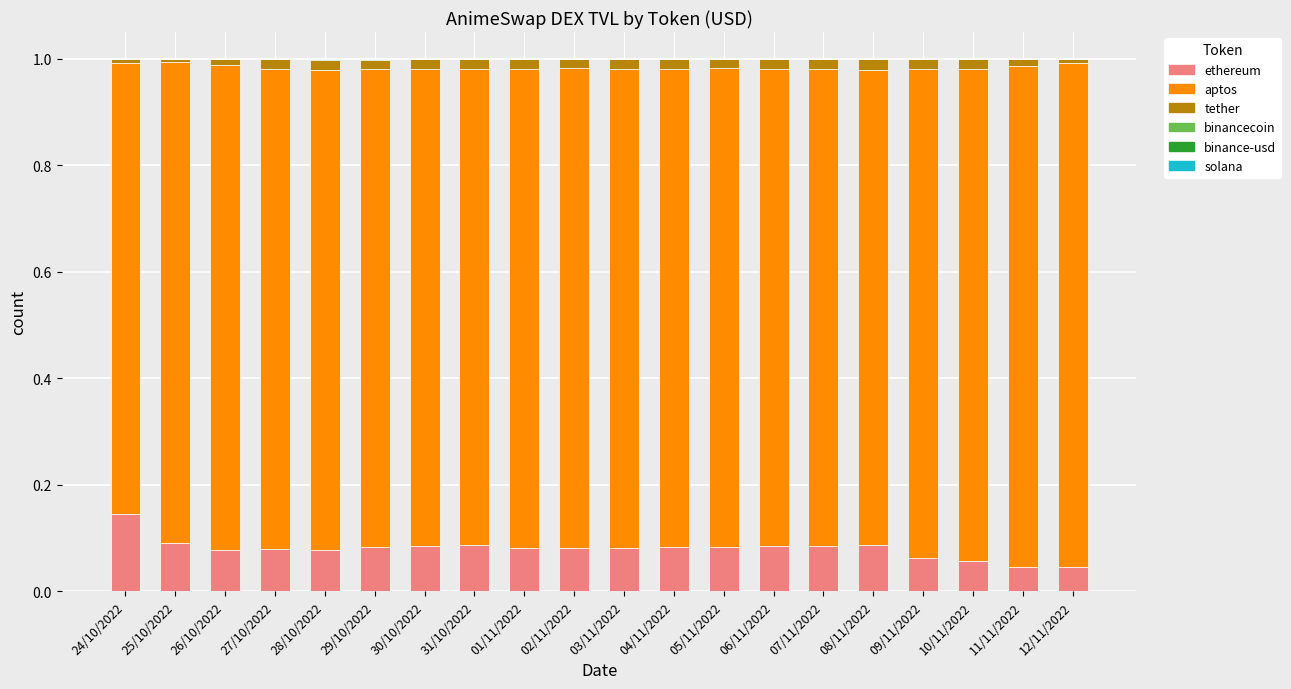

How many series are shown in this chart?

6